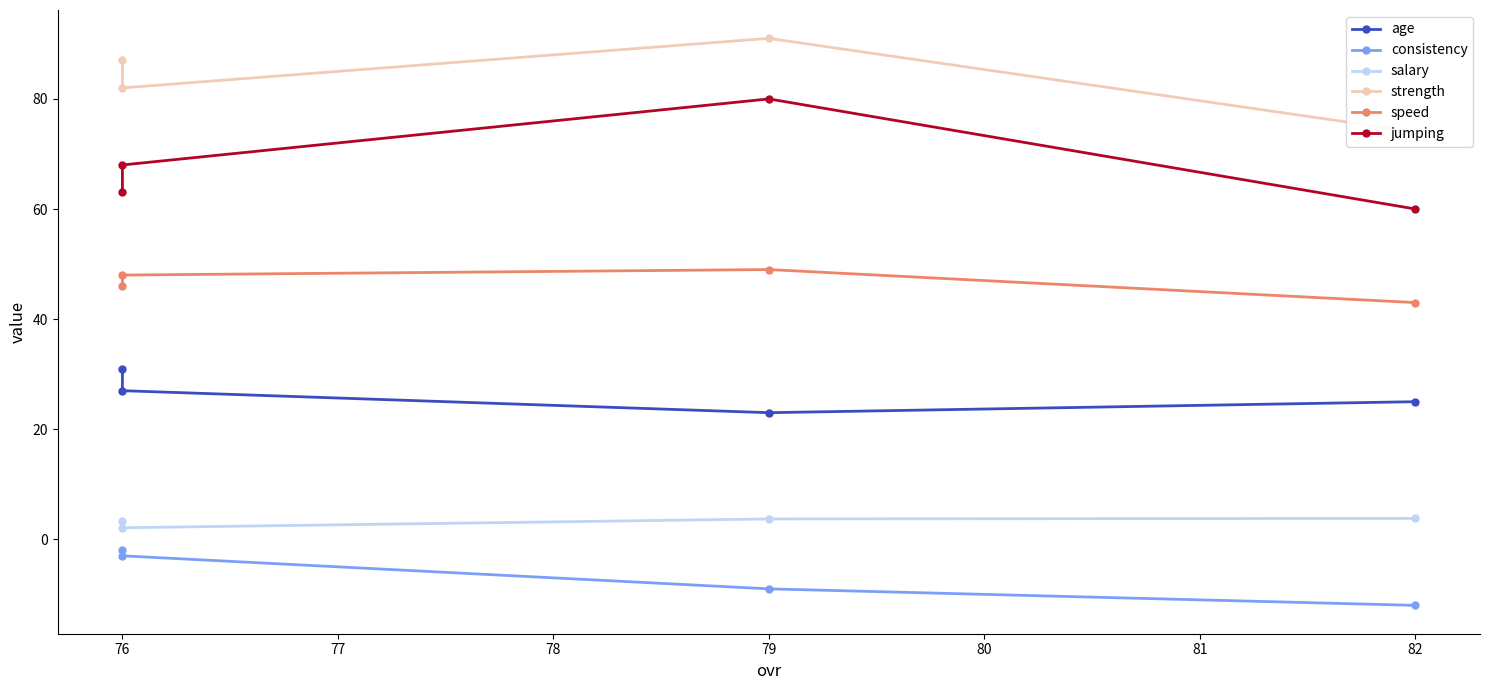

What are all the series names shown in the legend?

age, consistency, salary, strength, speed, jumping